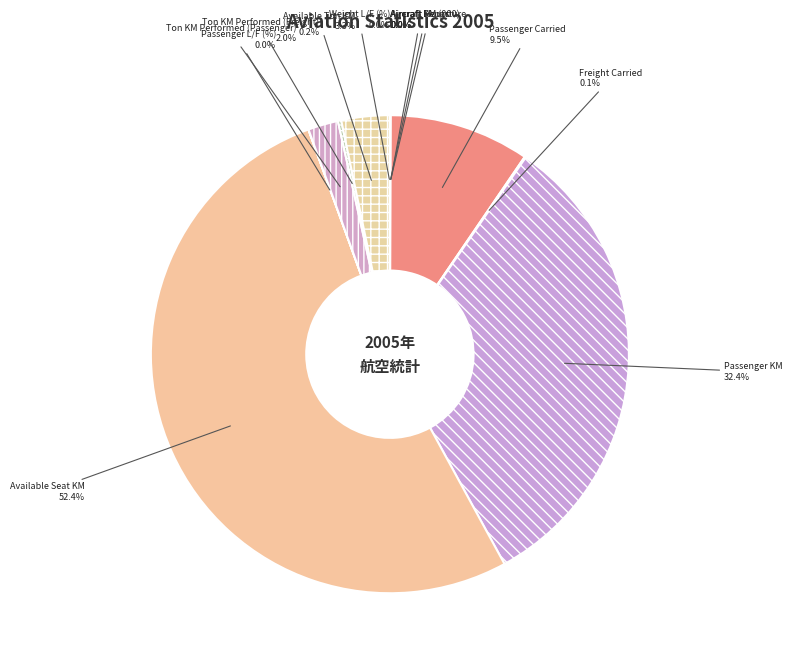

What is the largest slice in the pie chart?

Available Seat KM